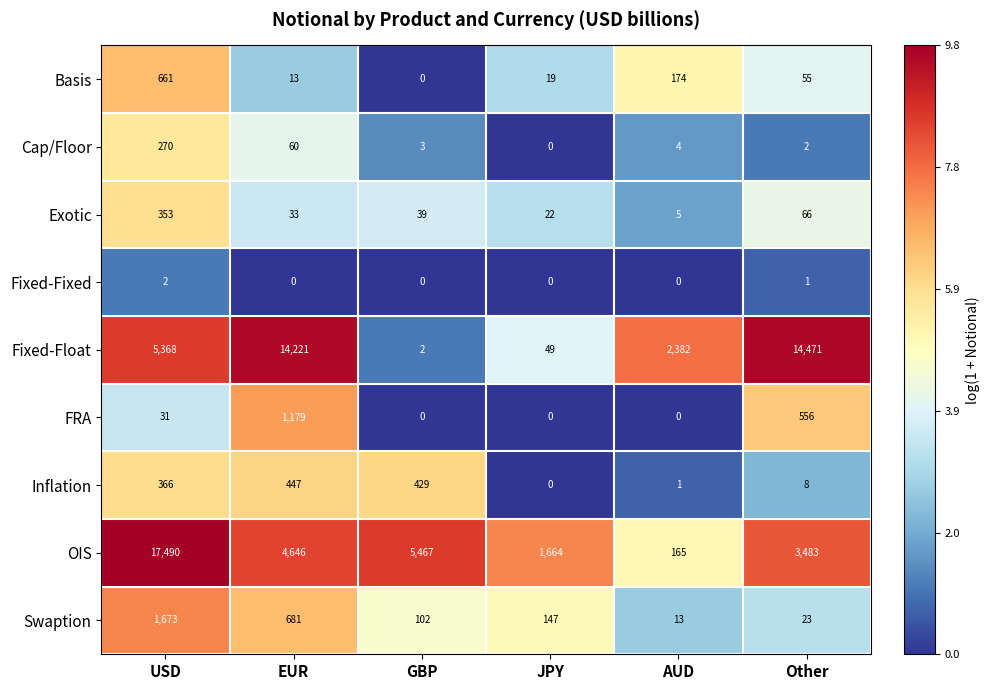

List the series in order of their peak value, lowest first.

Fixed-Fixed, Cap/Floor, Exotic, Inflation, Basis, FRA, Swaption, Fixed-Float, OIS